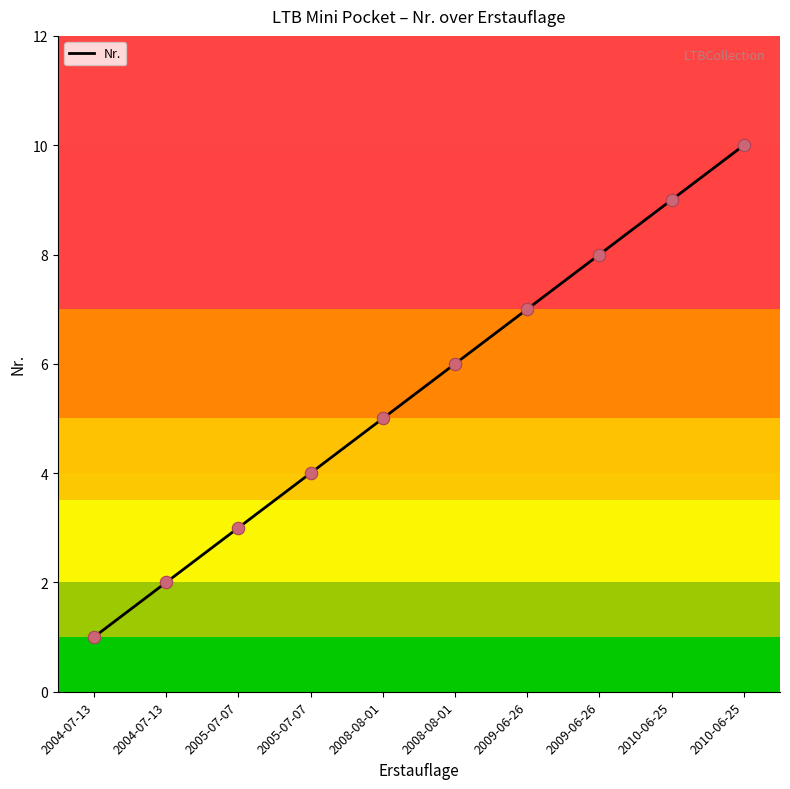

Between 2008-08-01 and 2004-07-13, which is larger?

2008-08-01